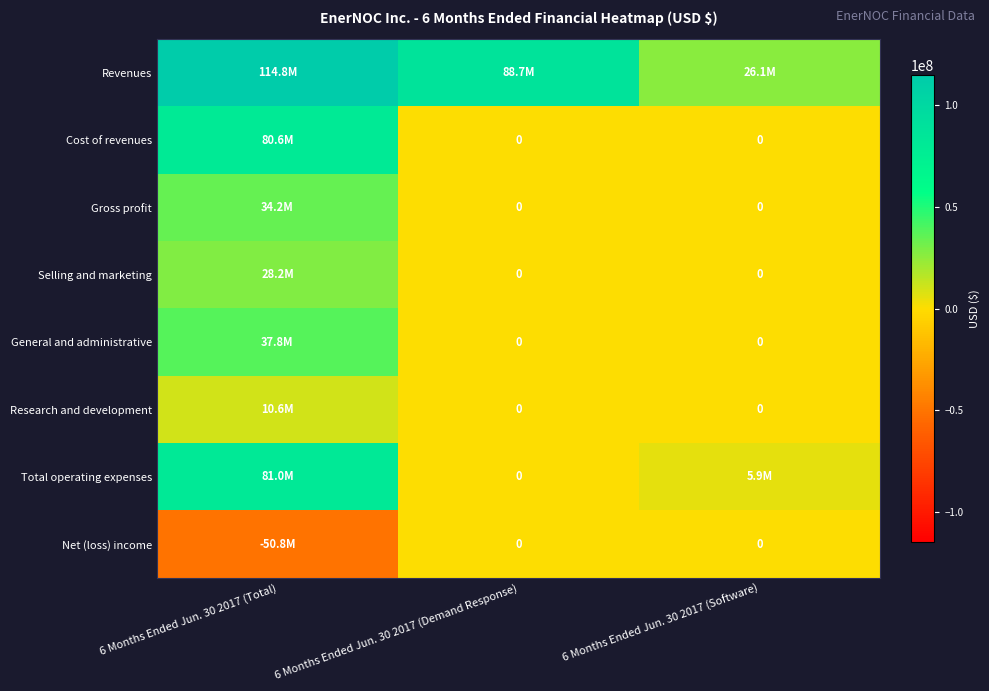

What is the difference between the Cost of revenues values at 6 Months Ended Jun. 30 2017 (Total) and 6 Months Ended Jun. 30 2017 (Demand Response)?

80632000